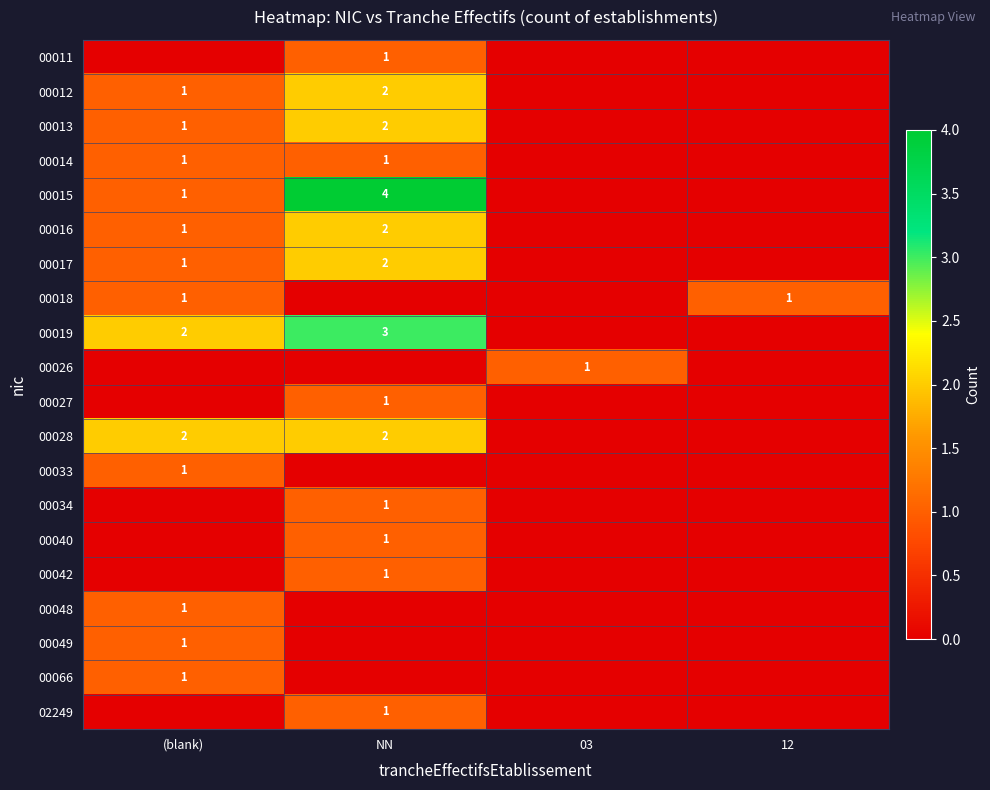

At (blank), list the series in order from largest to smallest.

00019, 00028, 00012, 00013, 00014, 00015, 00016, 00017, 00018, 00033, 00048, 00049, 00066, 00011, 00026, 00027, 00034, 00040, 00042, 02249